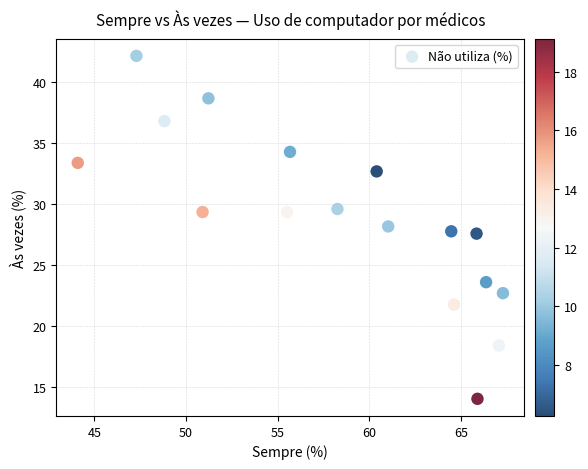

What is the range of X values (max minus min)?

23.2